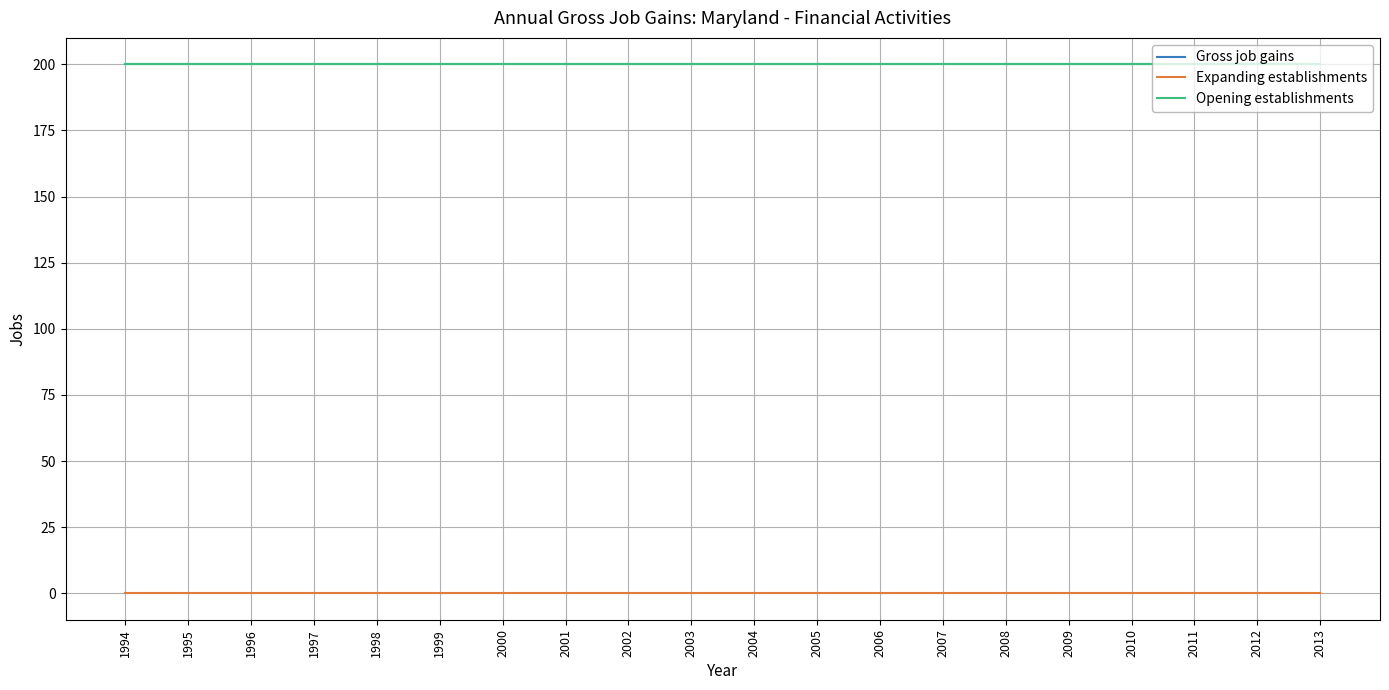

Does the chart display data point markers on the line(s)?

No